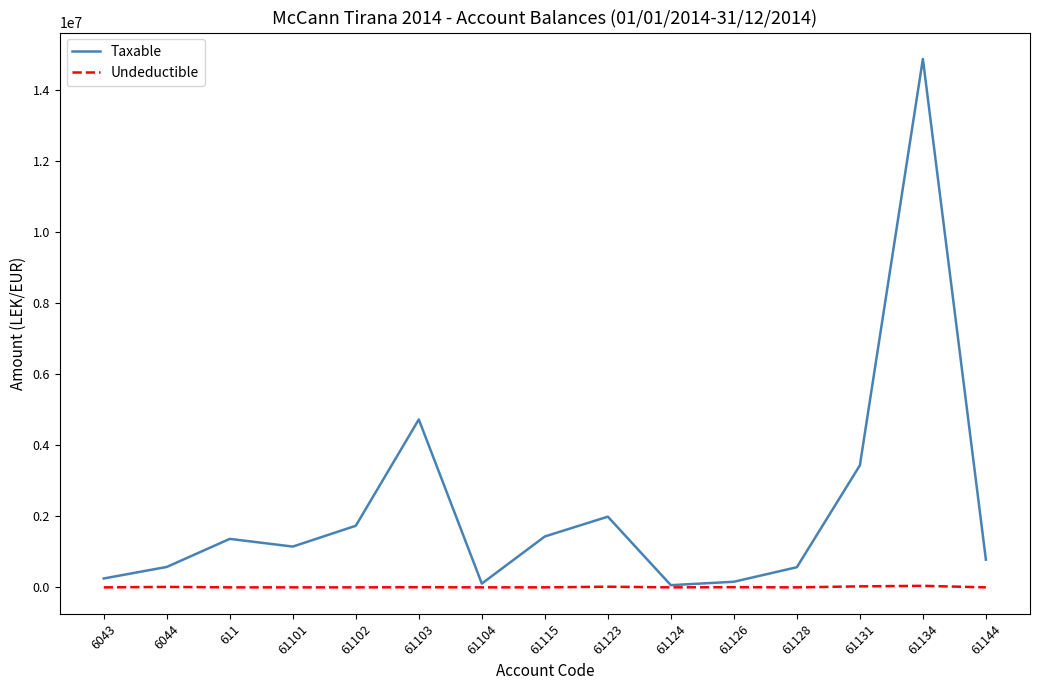

What position from the left is 61131?

13